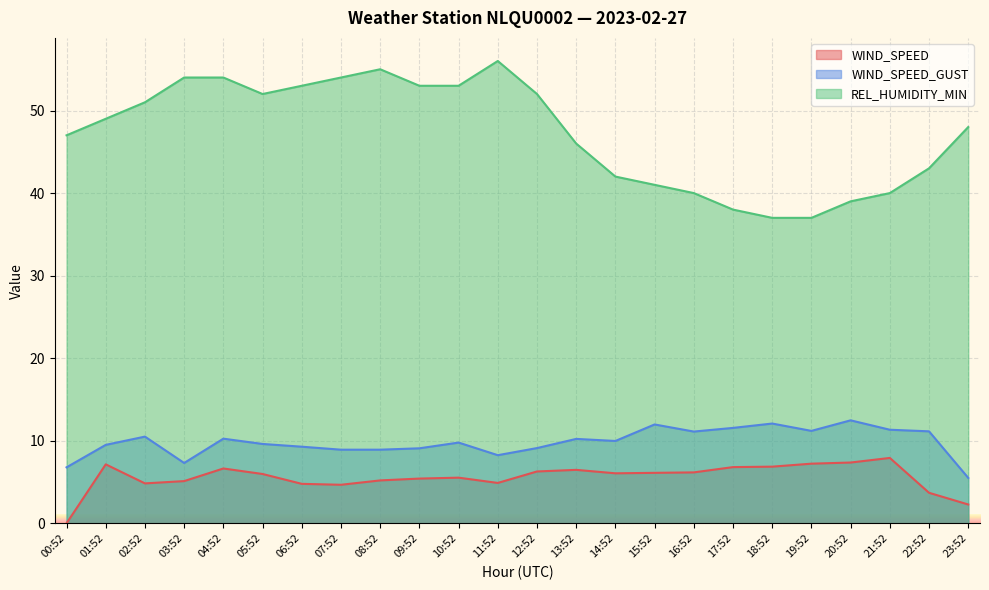

Where is the first local maximum for WIND_SPEED_GUST?

02:52